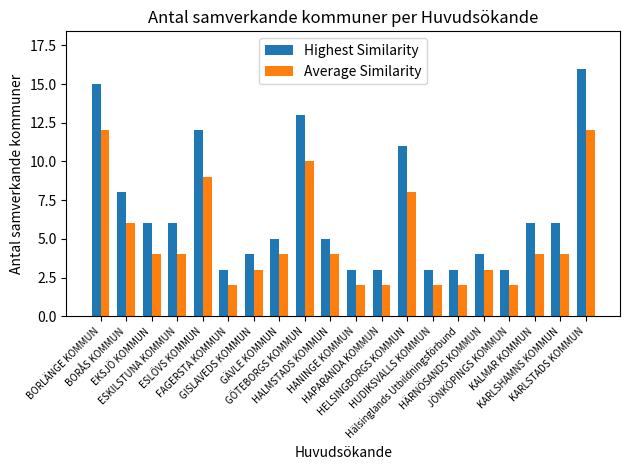

How many values in the Highest Similarity series are below 6?

10